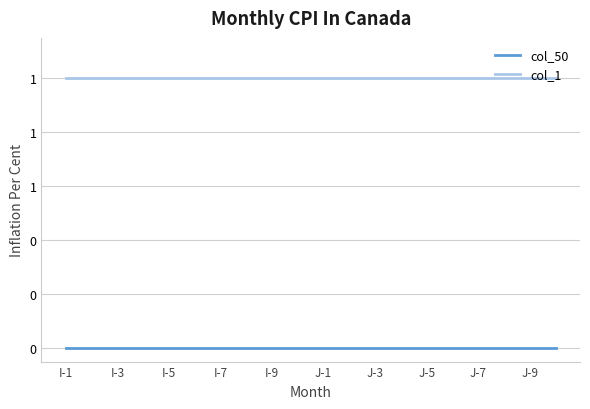

True or false: col_50 and col_1 cross at least once.

False